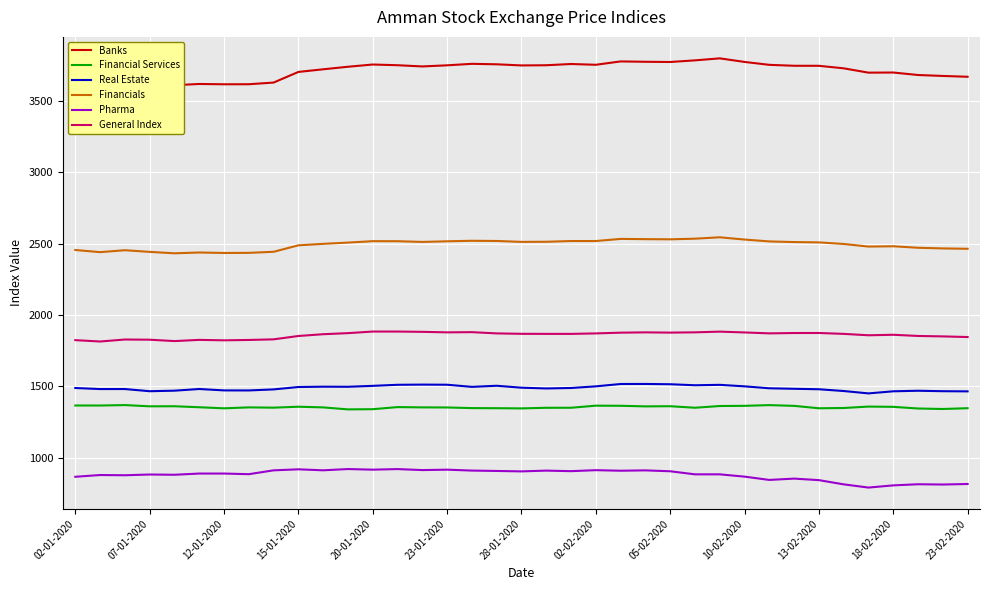

True or false: Real Estate has more than 1 interior local peaks.

True